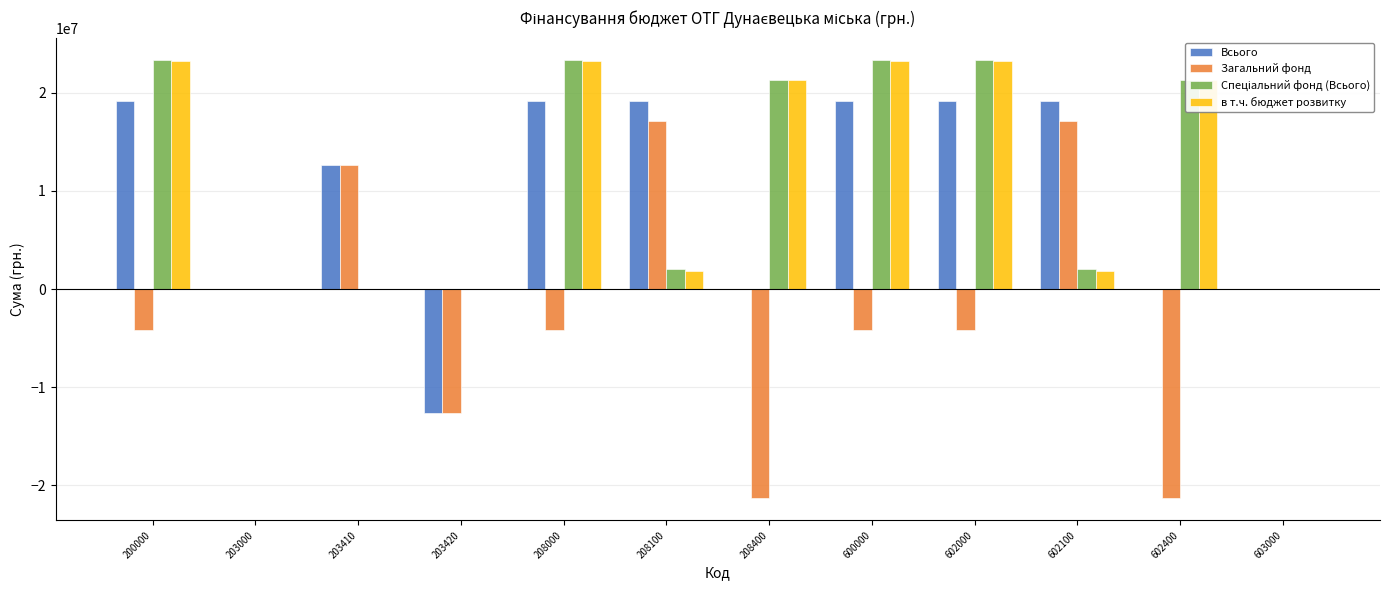

What is the sum of all в т.ч. бюджет розвитку values?

139186038